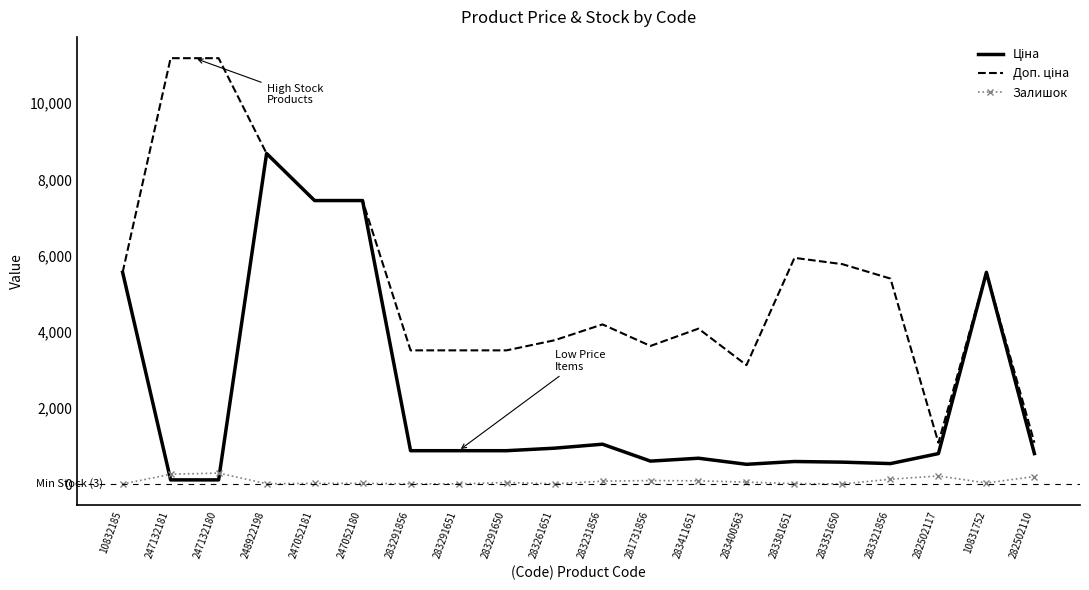

What is the difference between the second highest and minimum values in the Залишок series?

257.0